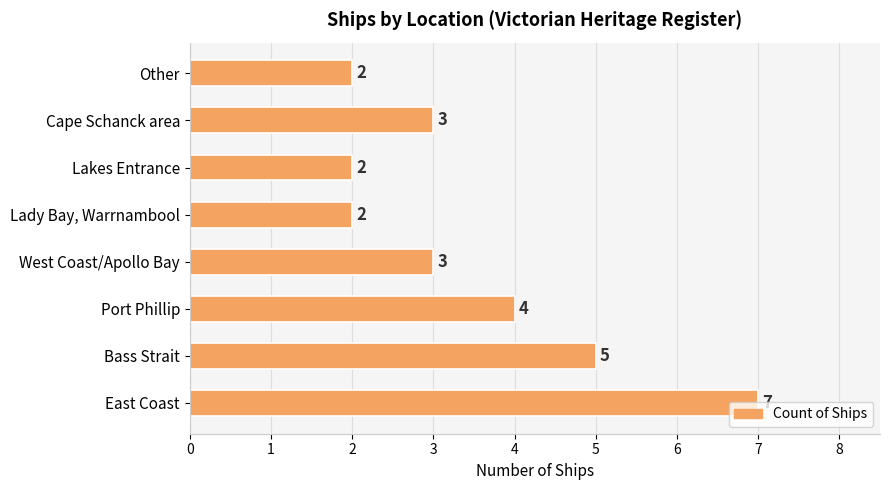

Approximately how many times larger is the value at West Coast/Apollo Bay compared to Bass Strait?

0.6